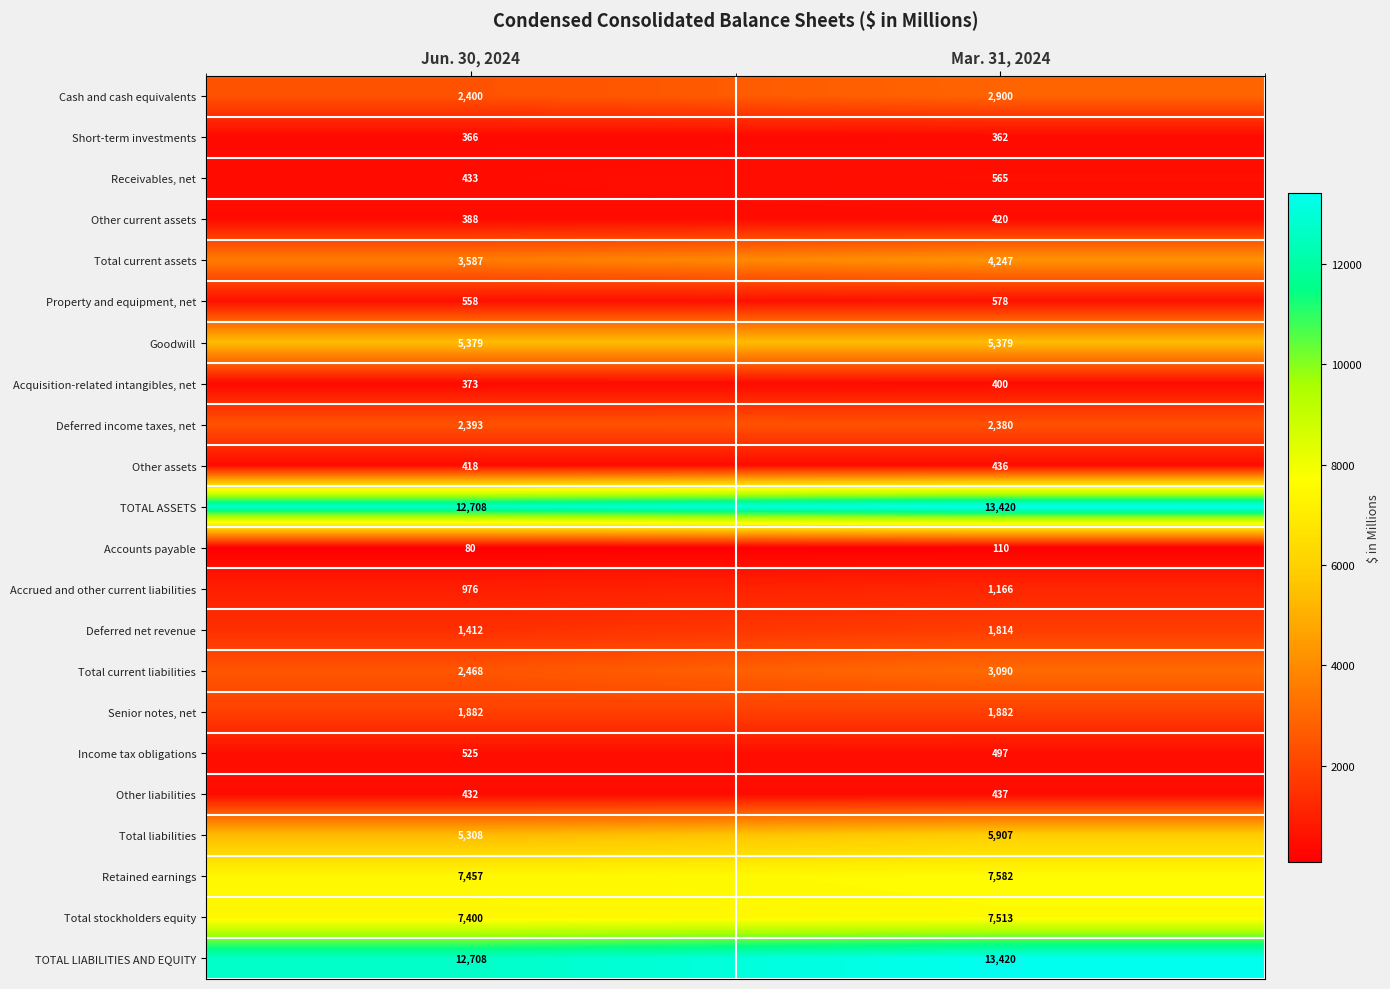

Rank the categories by Total stockholders equity value from highest to lowest.

Mar. 31, 2024, Jun. 30, 2024